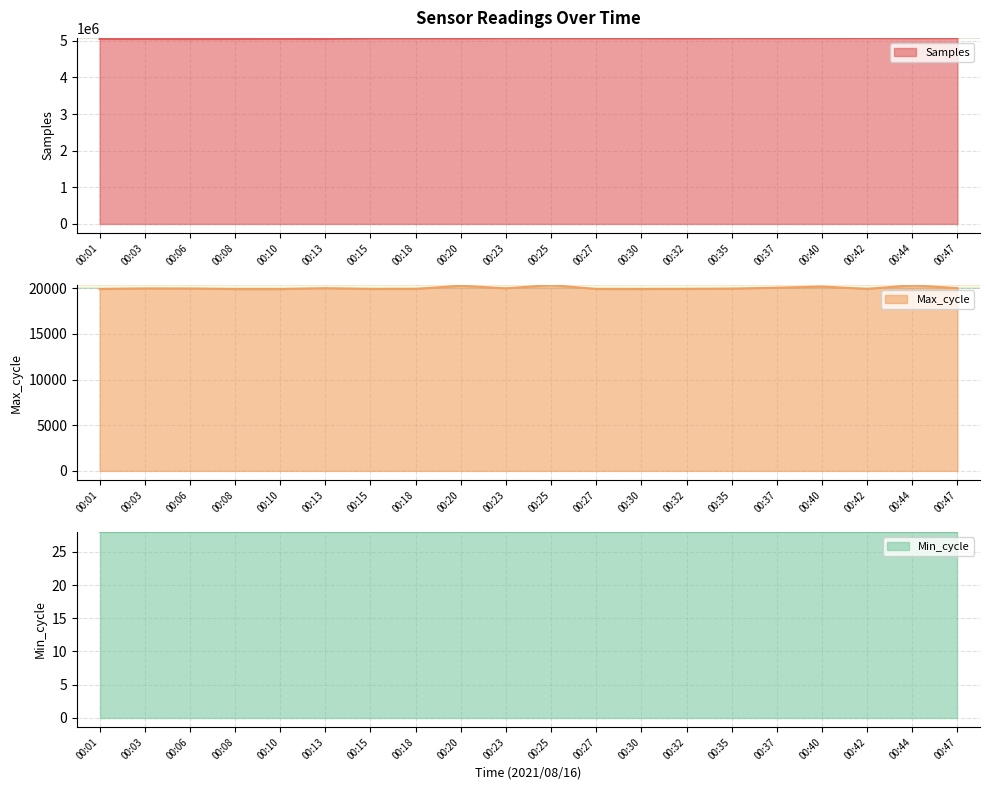

Which category has the highest value in the Samples series?

00:42